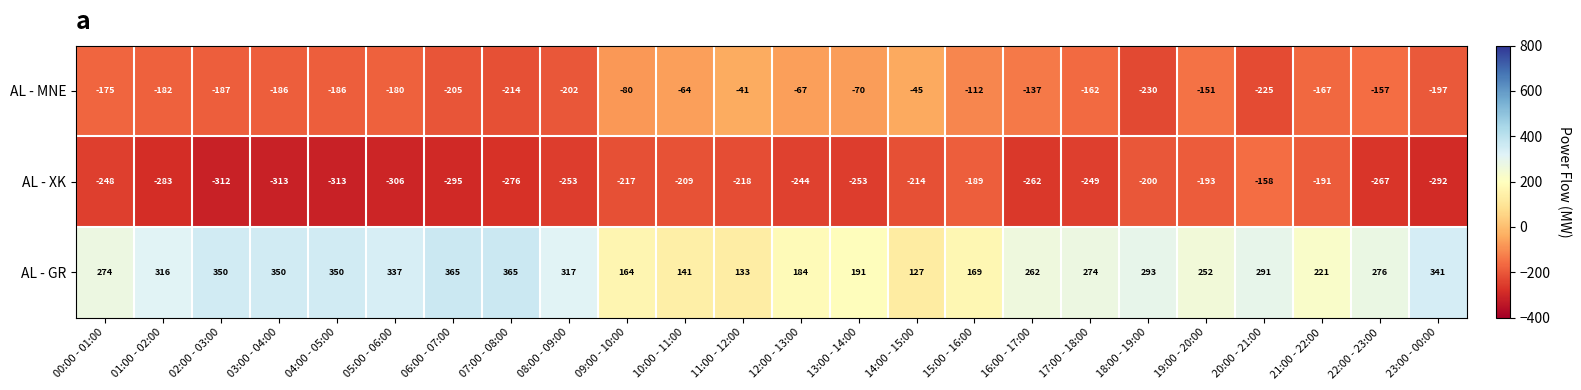

What is the minimum value shown in the chart?

-313